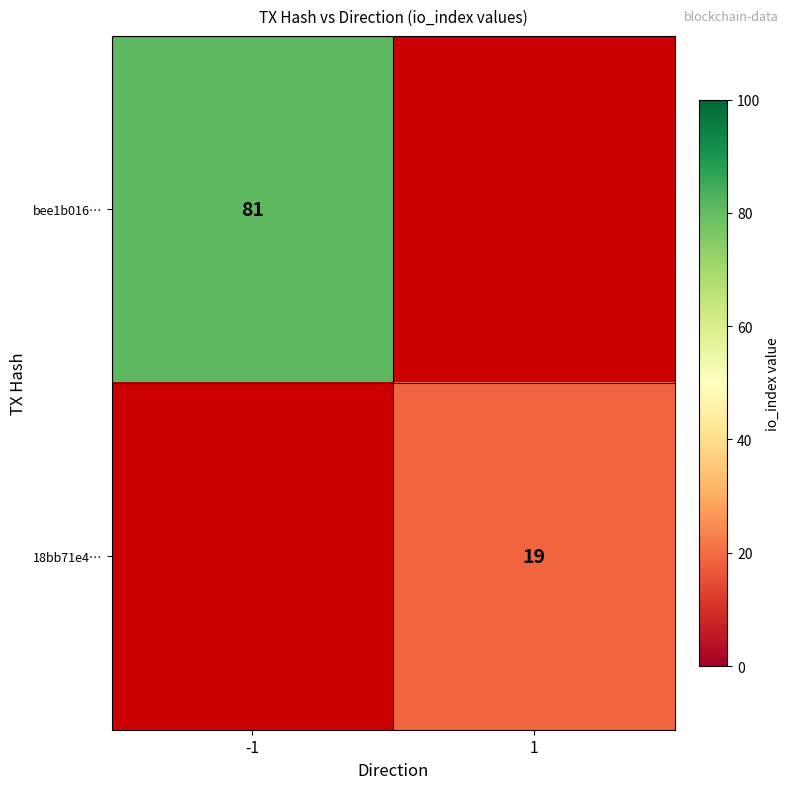

How many data points does each series have?

2